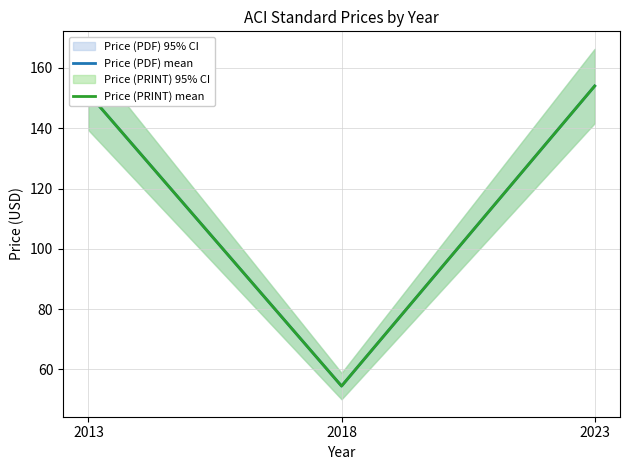

How many data points in Price (PRINT) mean are above 151?

2